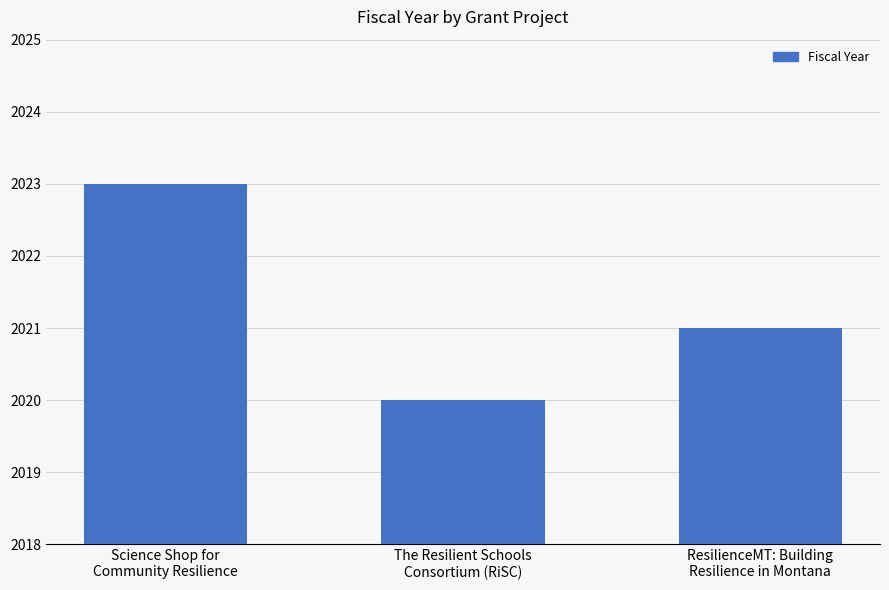

What is the smallest value displayed?

2020